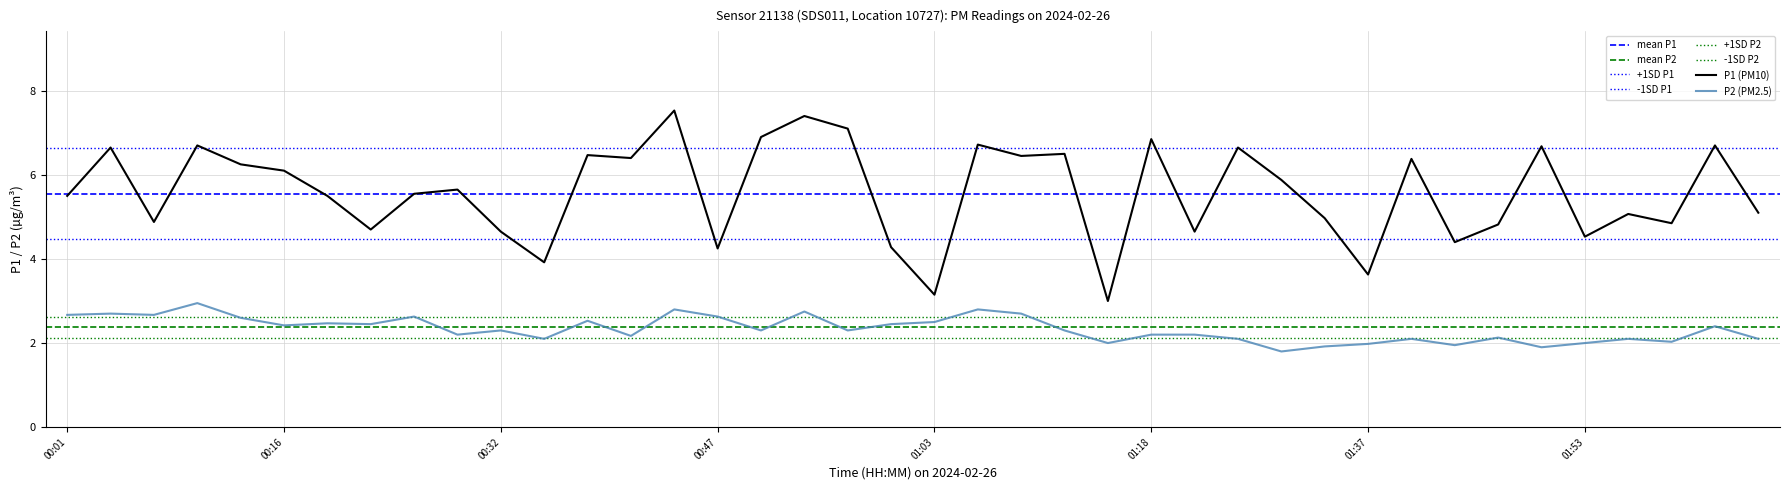

Which series has the largest range (max minus min)?

P1